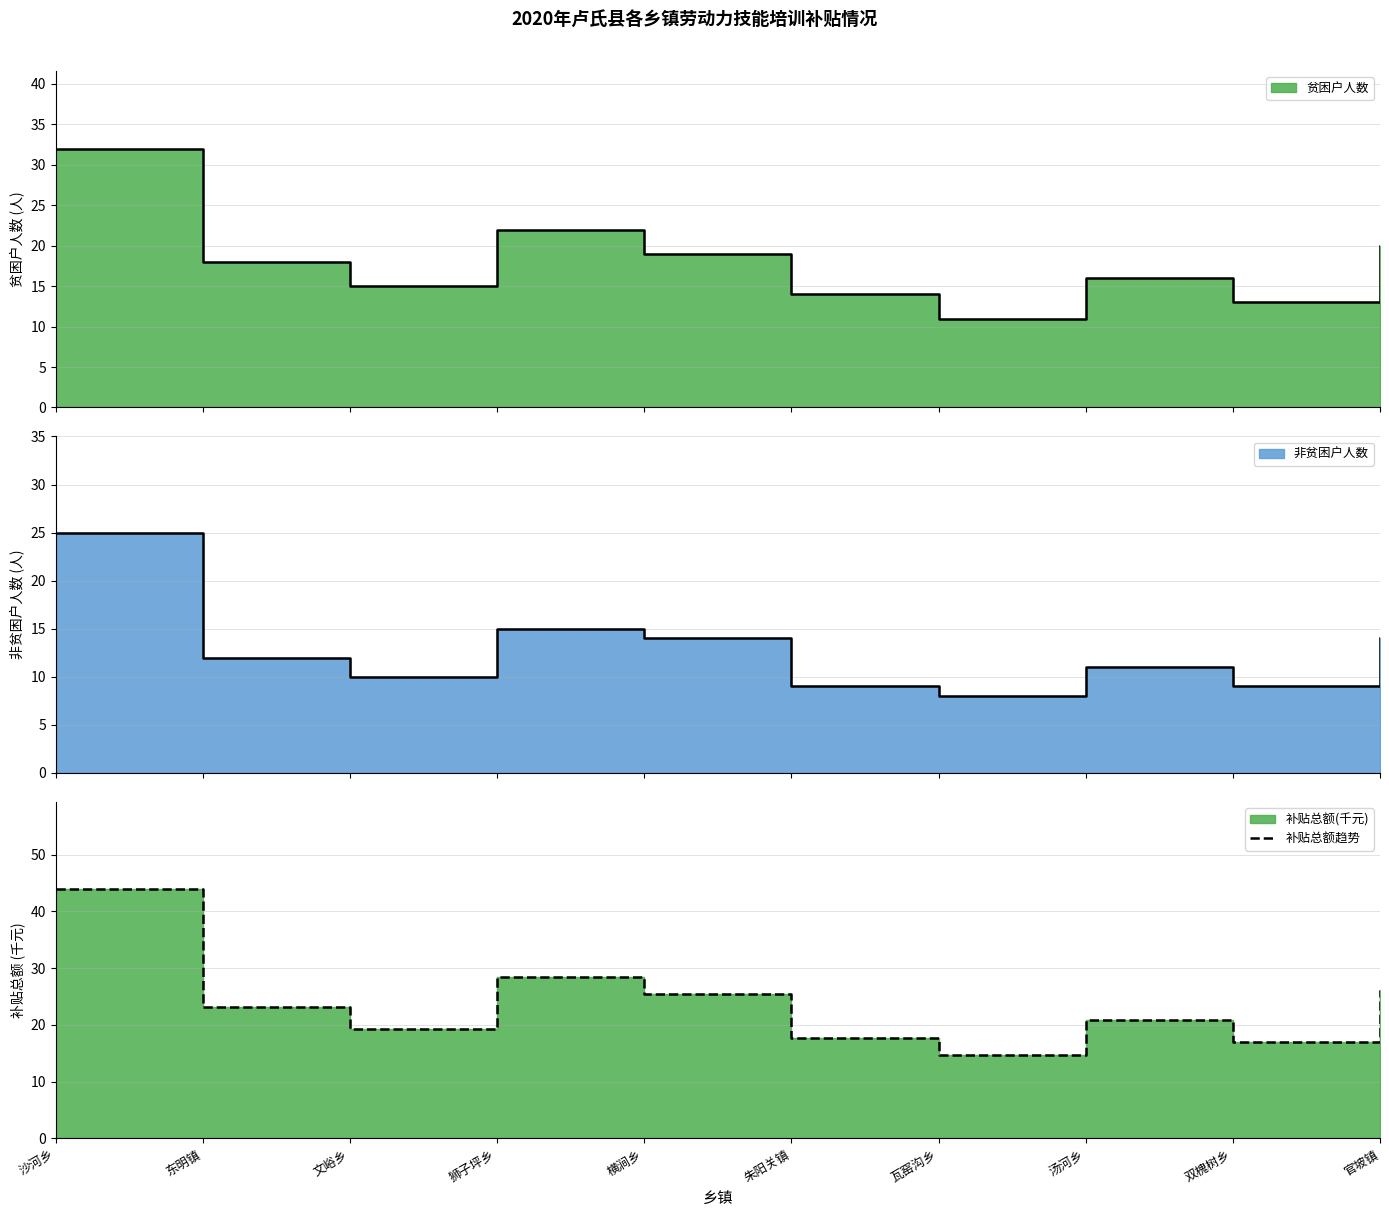

At which label is the value closest to 29?

狮子坪乡